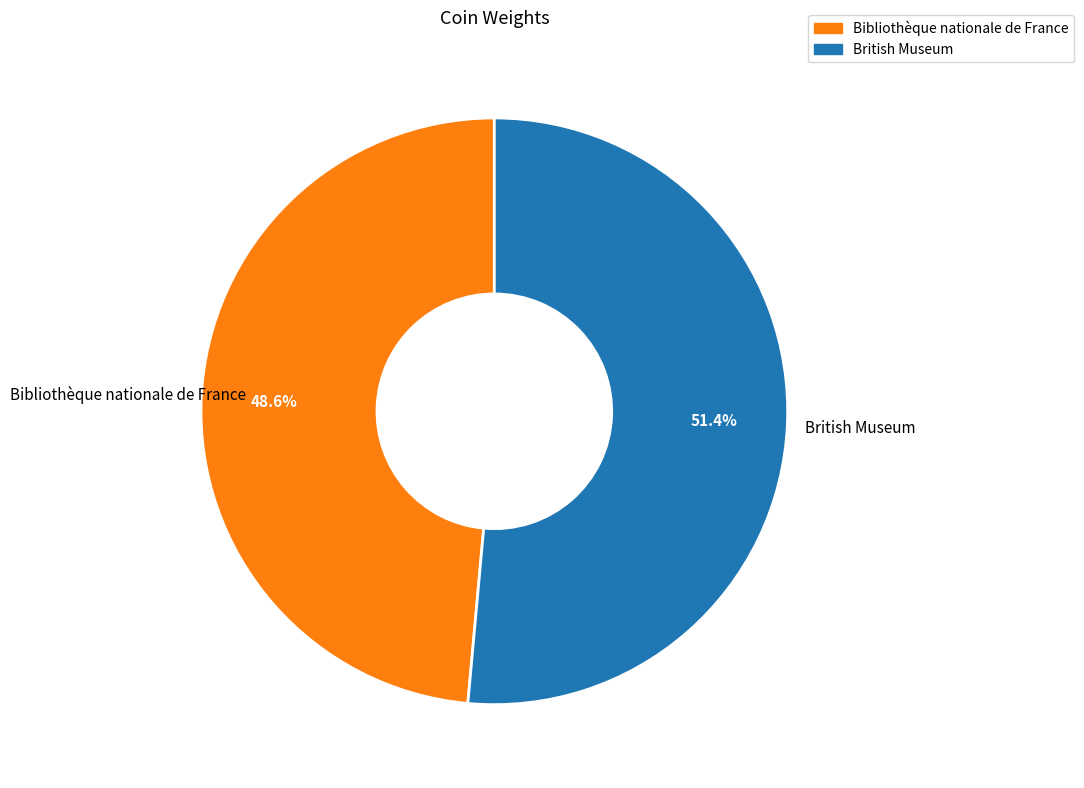

The British Museum slice represents 46% of the pie. True or false?

False